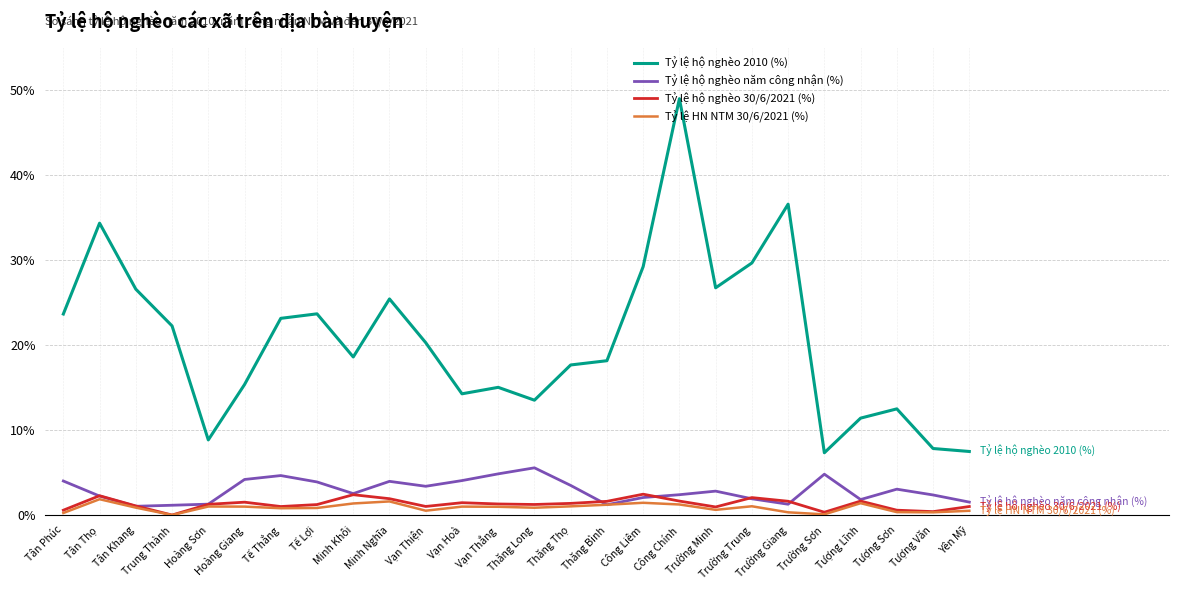

Which series has the widest spread of values?

Tỷ lệ hộ nghèo 2010 (%)